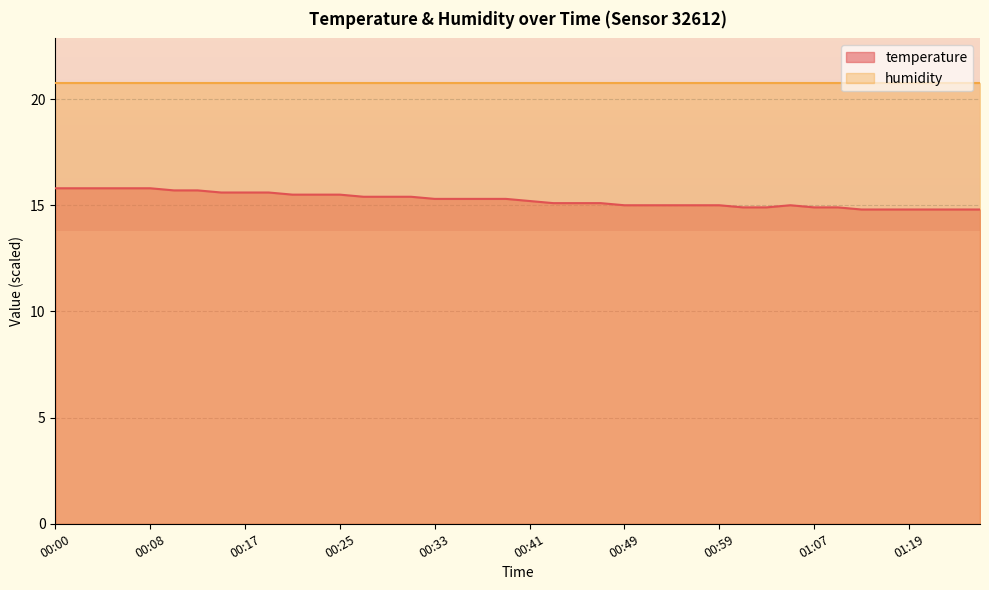

What is the label of the 29th point from the right?

00:23